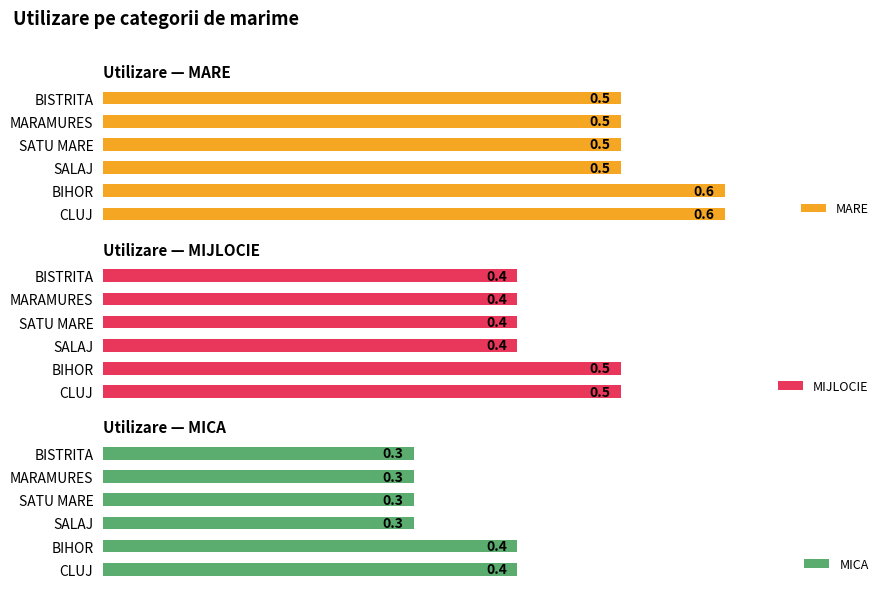

What is the value of the MIJLOCIE bar at the 6th from the left?

0.5